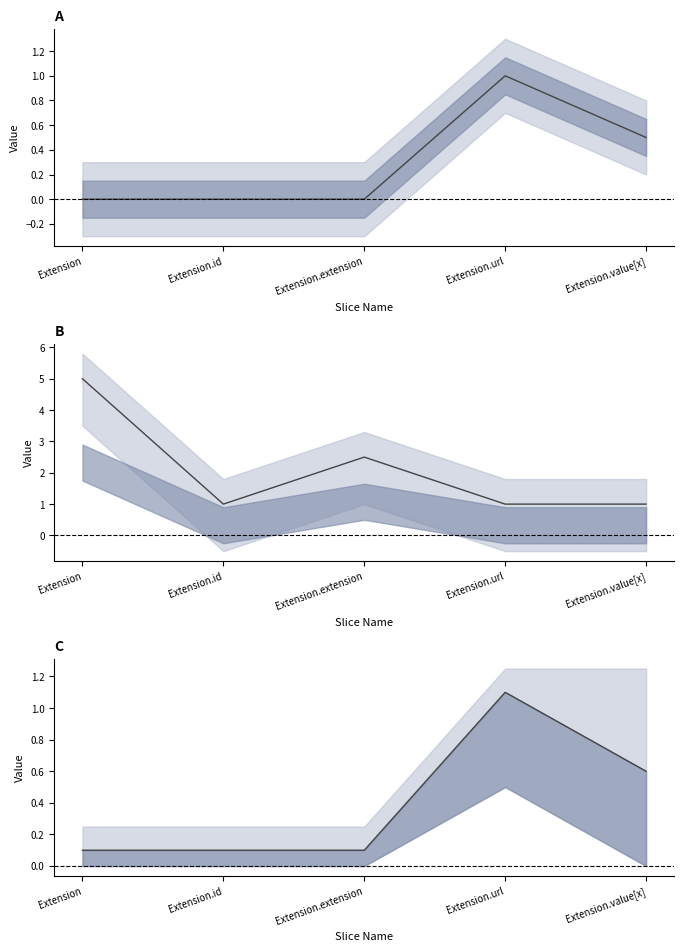

Reading right to left, extract all data points from this chart.

Extension.value[x]=0.6	Extension.url=1.1	Extension.extension=0.1	Extension.id=0.1	Extension=0.1